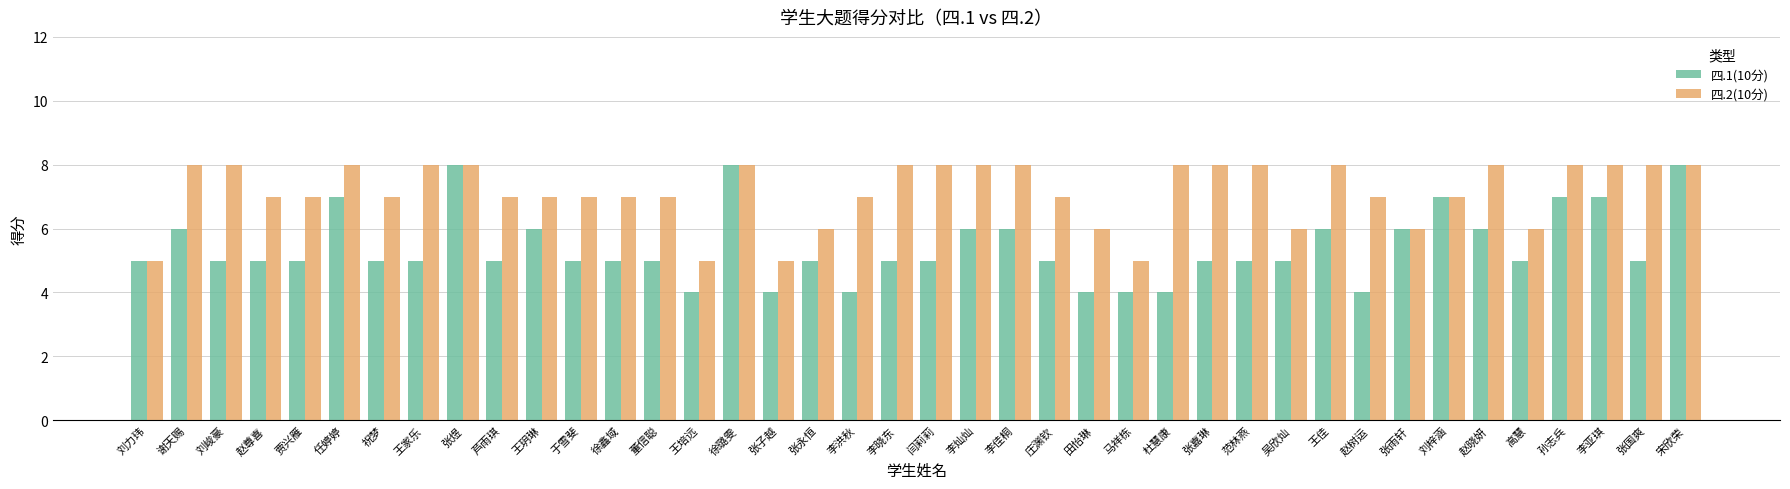

List the series in order of their overall mean, lowest first.

四.1(10分), 四.2(10分)